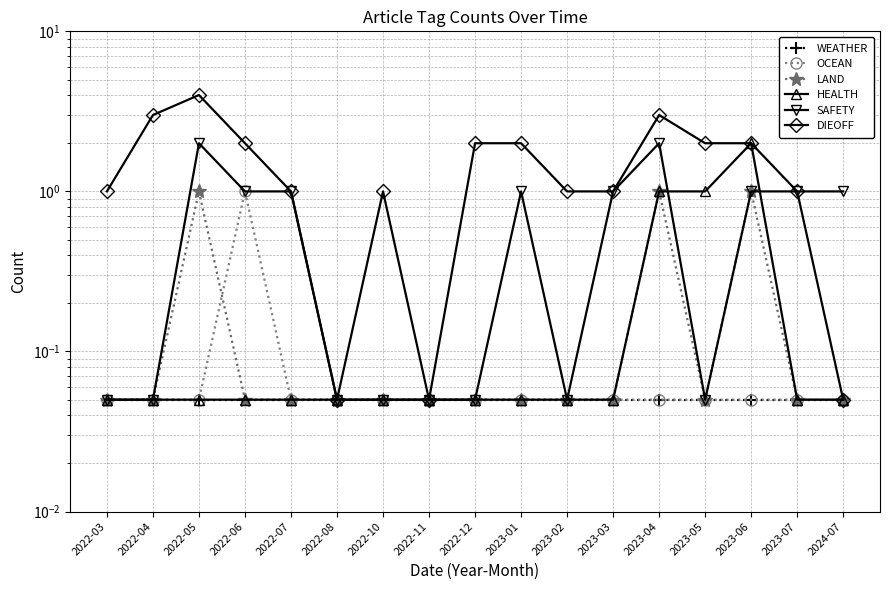

Which series has the largest total across all categories?

DIEOFF